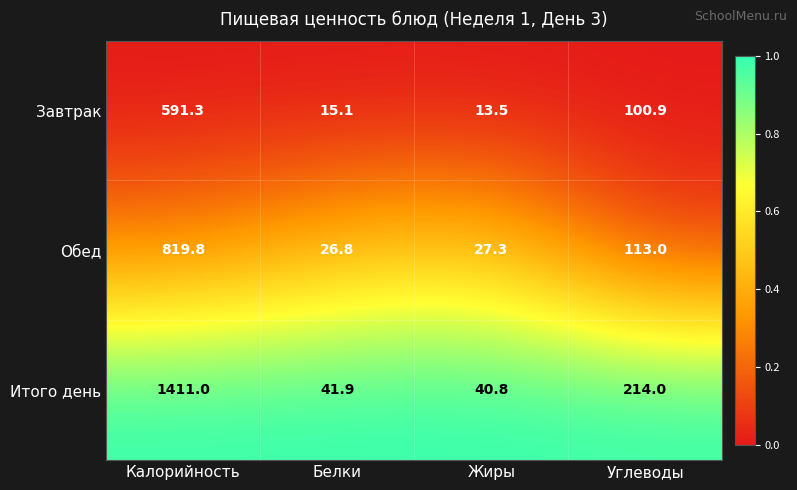

Which category has the highest value across all series?

Калорийность